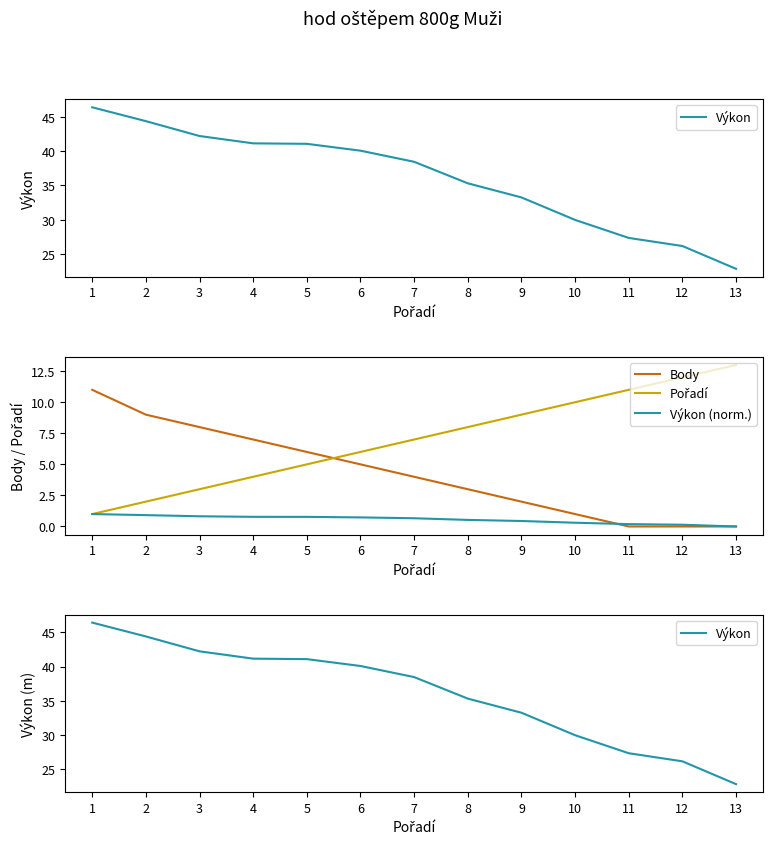

Does the chart display data point markers on the line(s)?

No